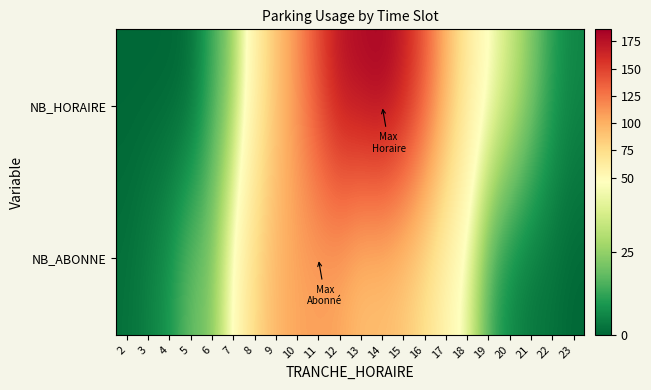

At which category does the chart reach its peak across all series?

14